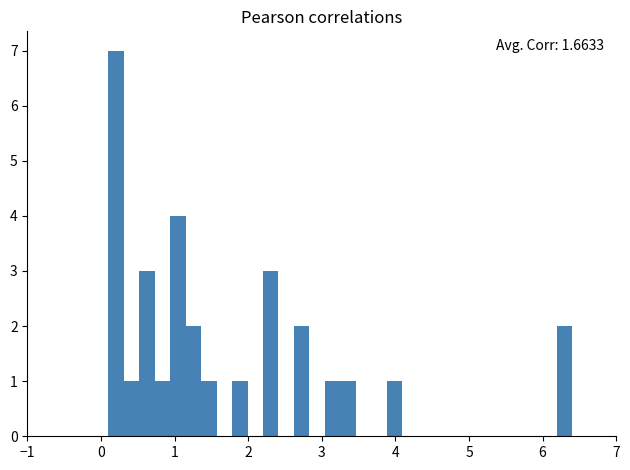

Around what value on the x-axis is the tallest bar? Give the approximate position of its centre, as read against the axis.

0.2